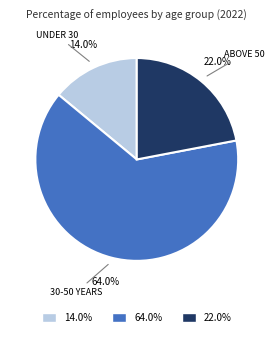

Which slice is the smallest?

Under 30 years old